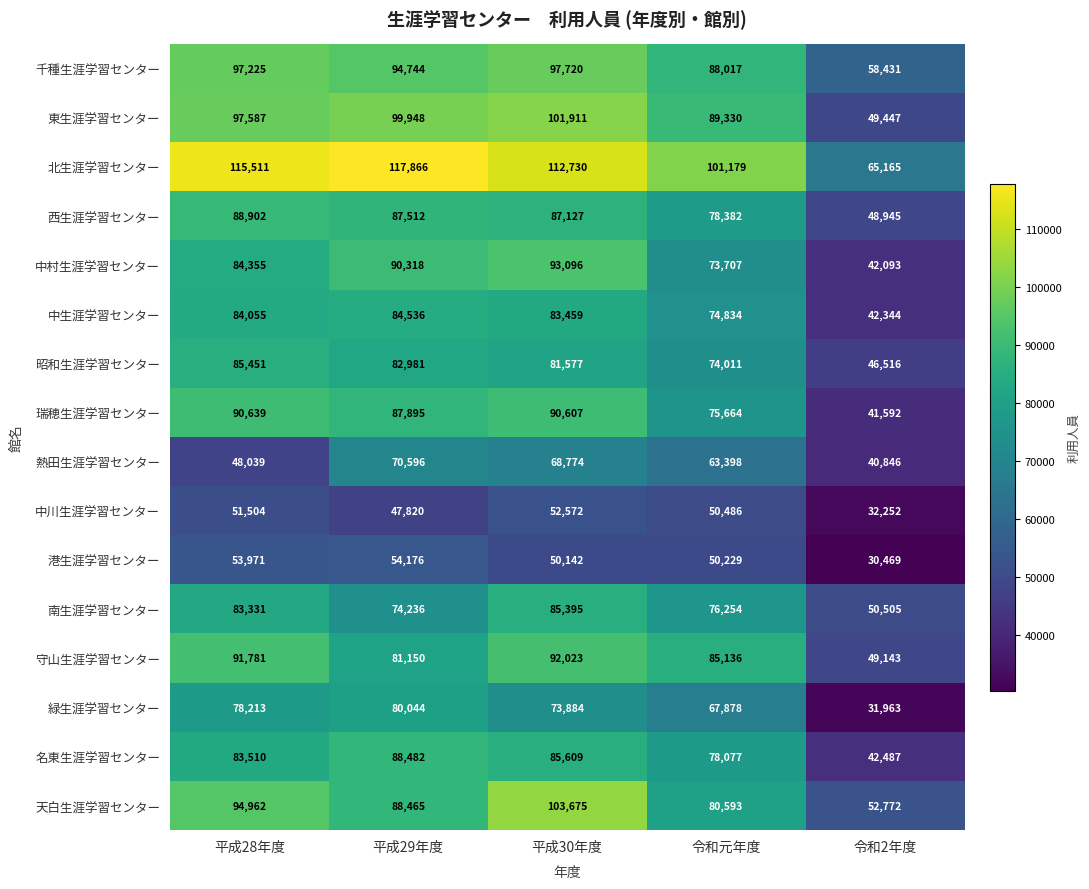

At which label does 緑生涯学習センター first exceed 73884?

平成28年度